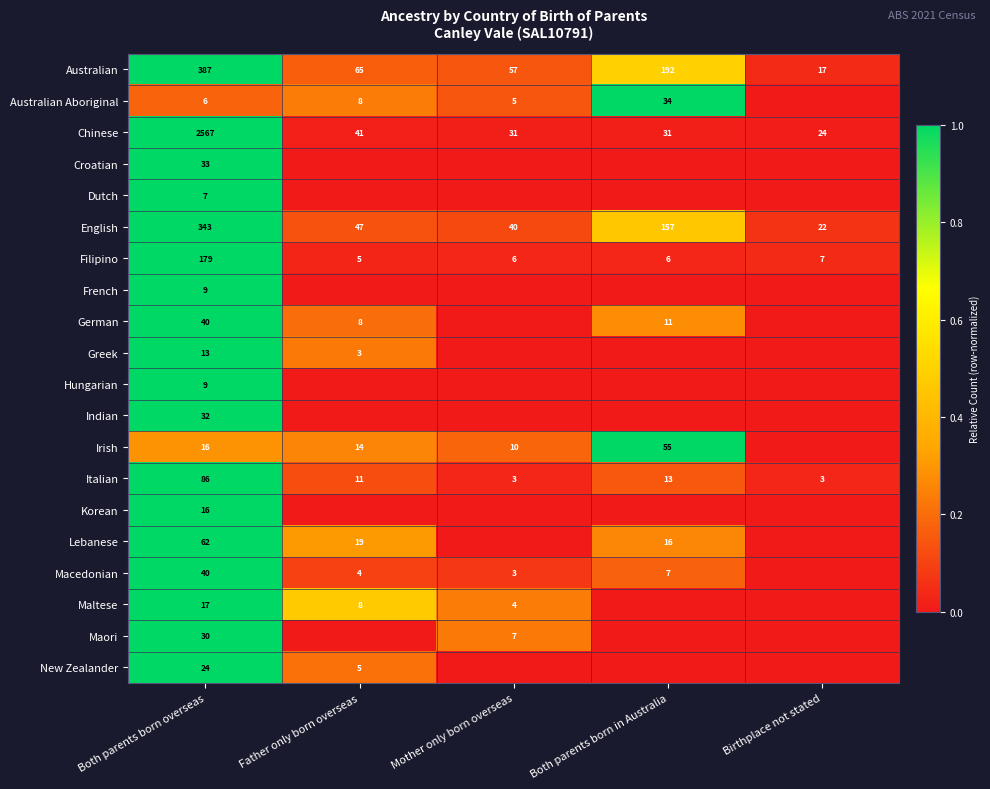

What is the difference between the Italian values at Father only born overseas and Mother only born overseas?

8